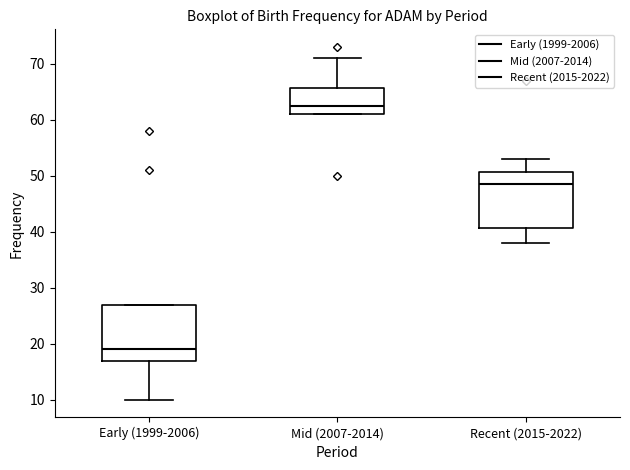

Which box has the lowest median line?

Early (1999-2006)